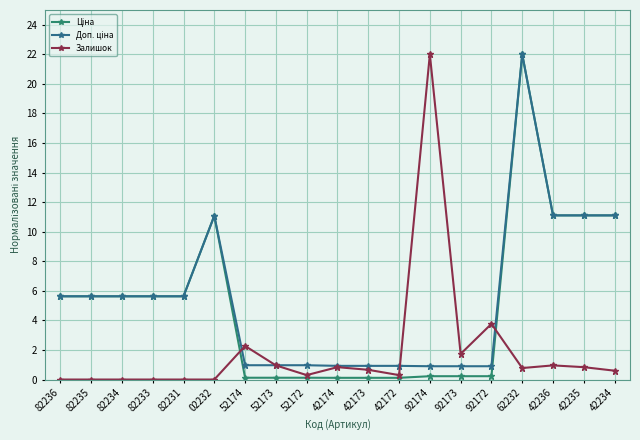

True or false: Залишок has more than 1 interior local peaks.

True